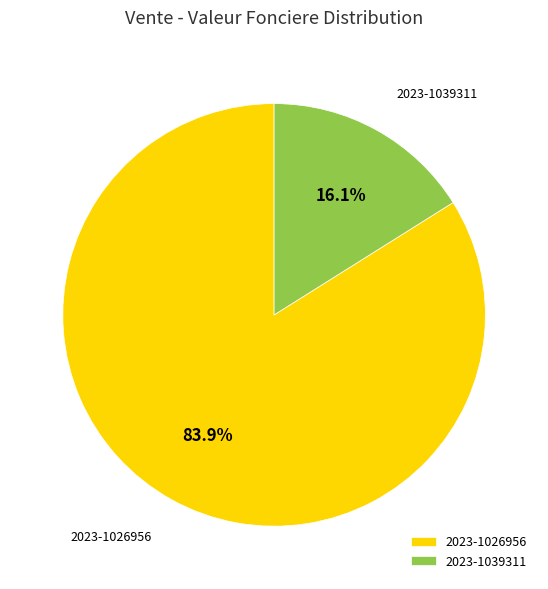

Rank the categories by value from lowest to highest.

2023-1039311, 2023-1026956